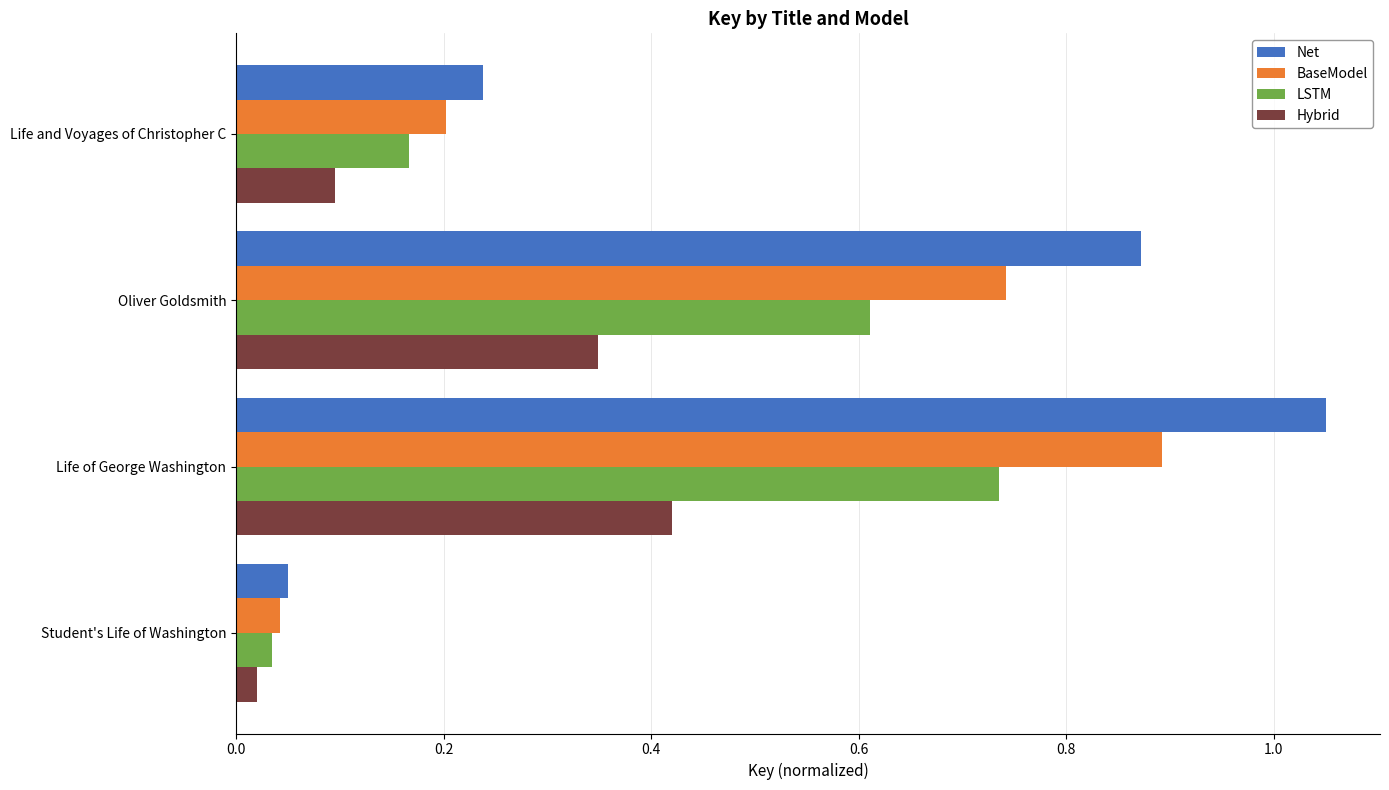

At which category is the sum across all series the highest?

Life of George Washington